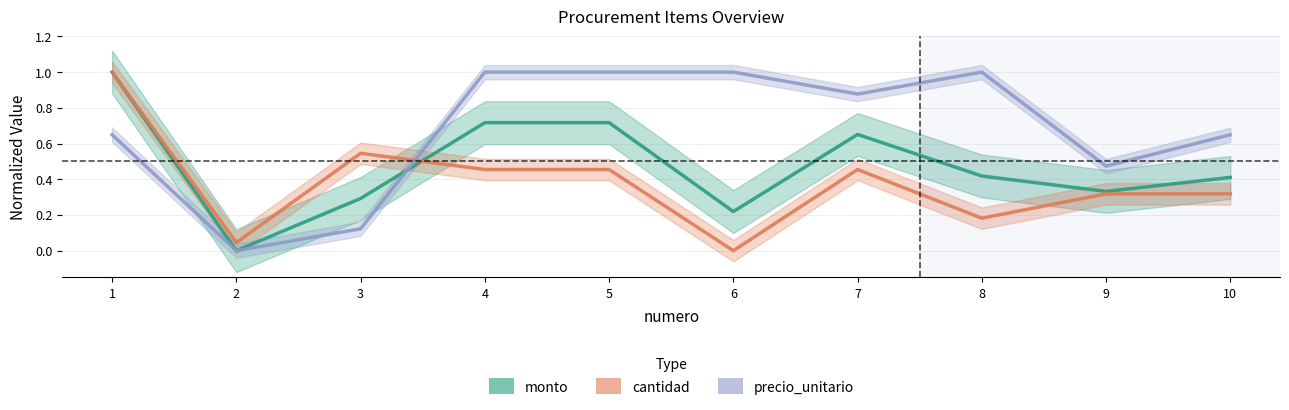

How many series are shown in this chart?

3